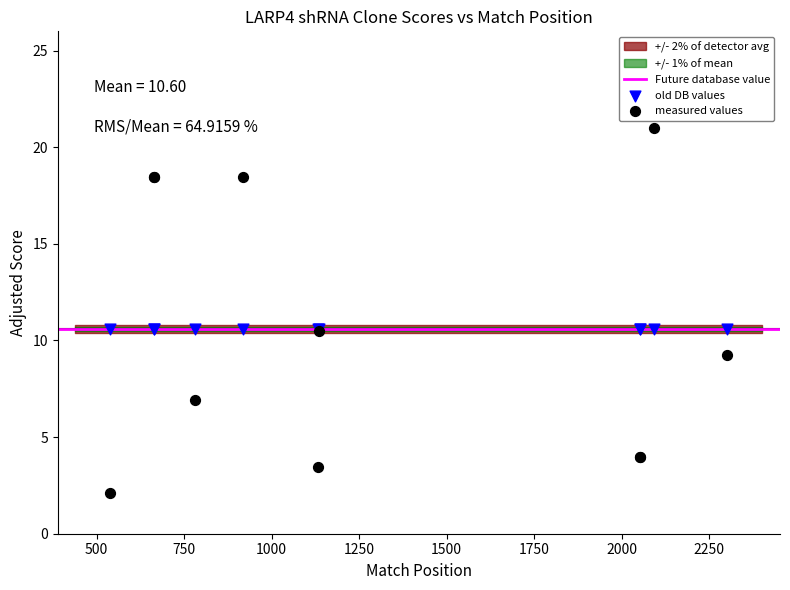

Which series contains the highest Y value?

measured values